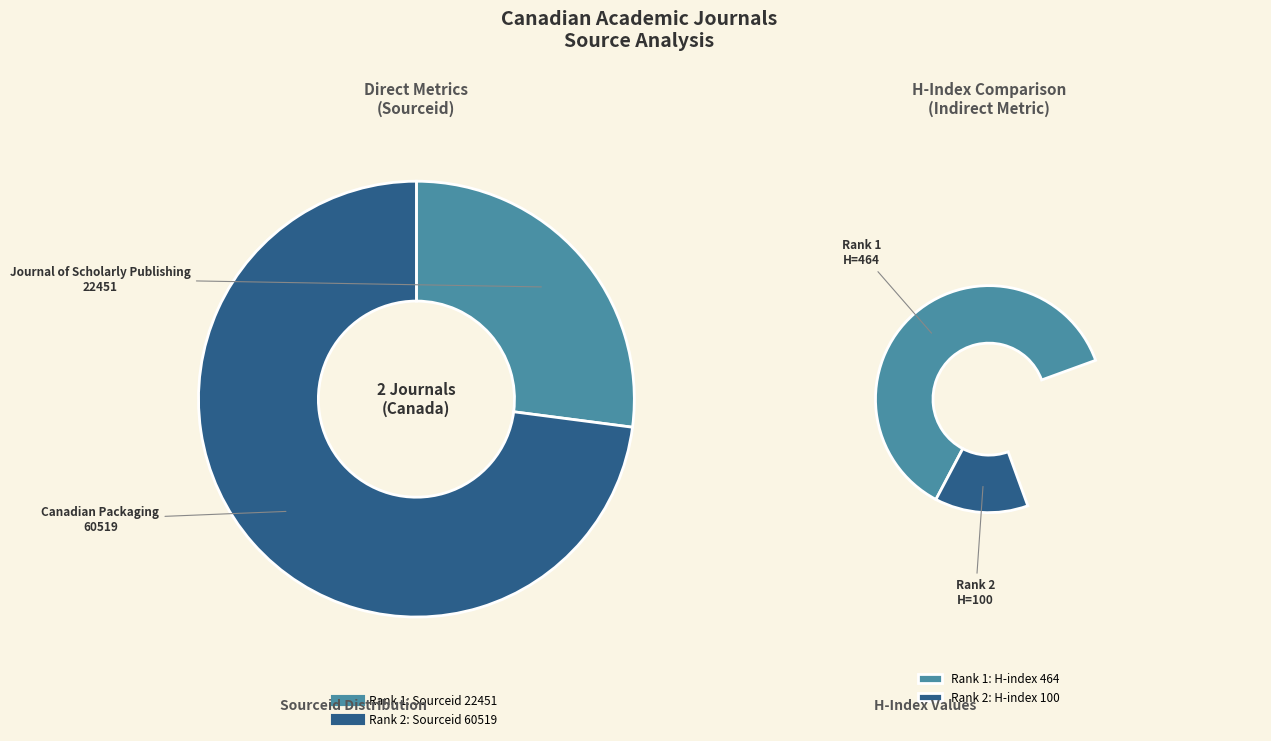

Which slice is the largest?

Canadian Packaging